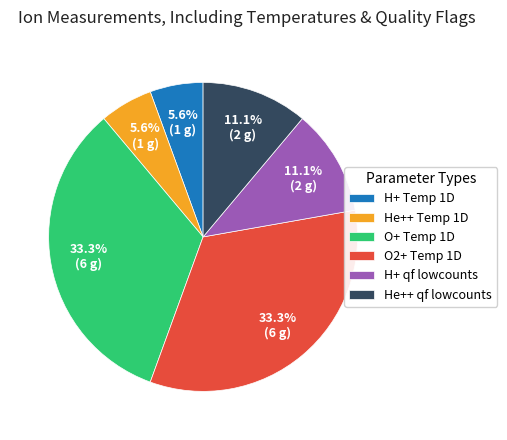

True or false: H+ qf lowcounts accounts for 23% of the total.

False